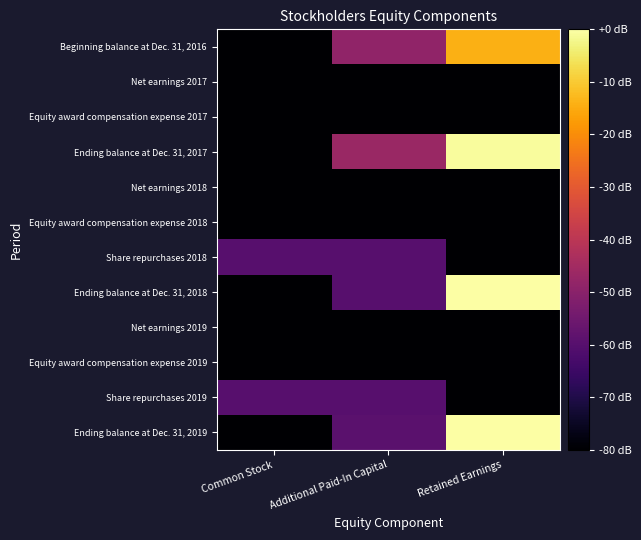

Reading left to right, what are all the values shown in this chart?

Beginning balance at Dec. 31, 2016: Common Stock=-679.6	Additional Paid-In Capital=-48.4	Retained Earnings=-14.3
Net earnings 2017: Common Stock=-80.0	Additional Paid-In Capital=-80.0	Retained Earnings=-168.8
Equity award compensation expense 2017: Common Stock=-80.0	Additional Paid-In Capital=-383.6	Retained Earnings=-80.0
Ending balance at Dec. 31, 2017: Common Stock=-678.9	Additional Paid-In Capital=-46.6	Retained Earnings=-0.7
Net earnings 2018: Common Stock=-80.0	Additional Paid-In Capital=-80.0	Retained Earnings=-128.7
Equity award compensation expense 2018: Common Stock=-80.0	Additional Paid-In Capital=-353.0	Retained Earnings=-80.0
Share repurchases 2018: Common Stock=-60.0	Additional Paid-In Capital=-60.0	Retained Earnings=-80.0
Ending balance at Dec. 31, 2018: Common Stock=-683.8	Additional Paid-In Capital=-59.9	Retained Earnings=17.2
Net earnings 2019: Common Stock=-80.0	Additional Paid-In Capital=-80.0	Retained Earnings=-120.5
Equity award compensation expense 2019: Common Stock=-80.0	Additional Paid-In Capital=-341.5	Retained Earnings=-80.0
Share repurchases 2019: Common Stock=-60.0	Additional Paid-In Capital=-60.0	Retained Earnings=-80.0
Ending balance at Dec. 31, 2019: Common Stock=-683.6	Additional Paid-In Capital=-59.3	Retained Earnings=33.4